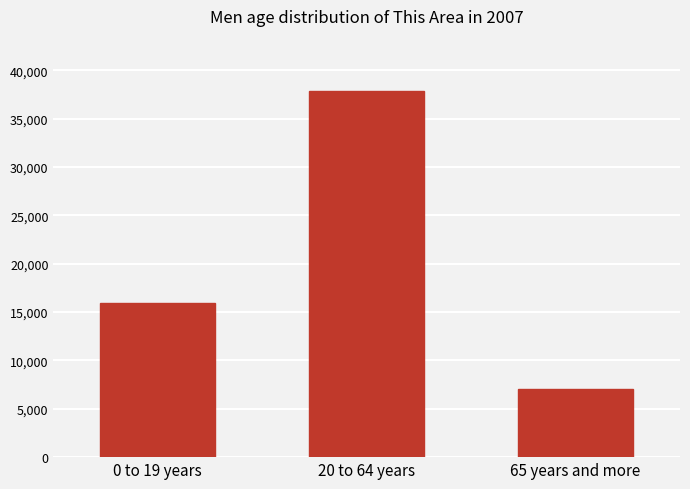

What is the average value?

20292